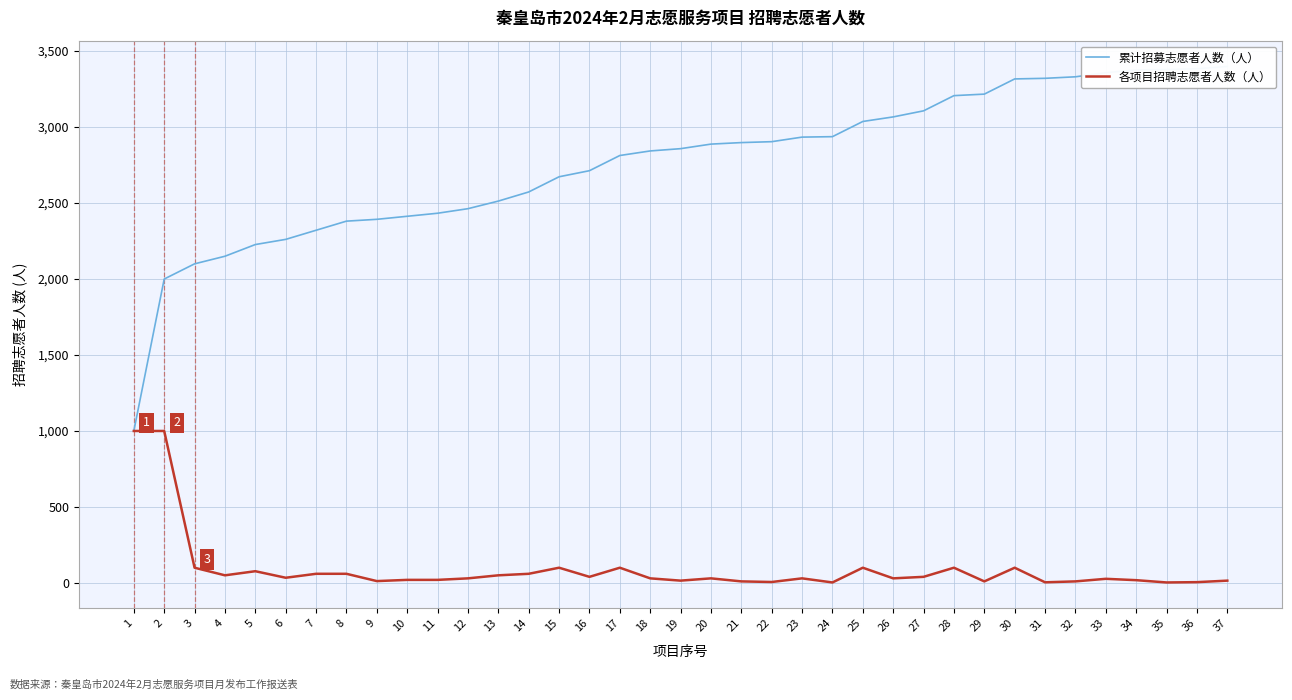

True or false: 各项目招聘志愿者人数（人） has more than 1 interior local peaks.

True